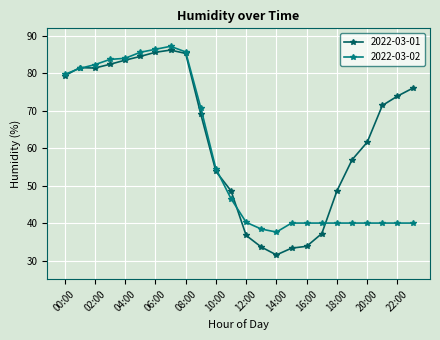

What is the minimum value for 2022-03-02?

37.6